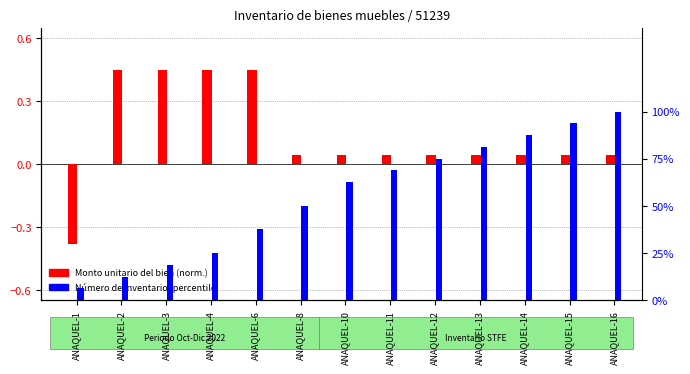

Which series has the widest spread of values?

Número de inventario